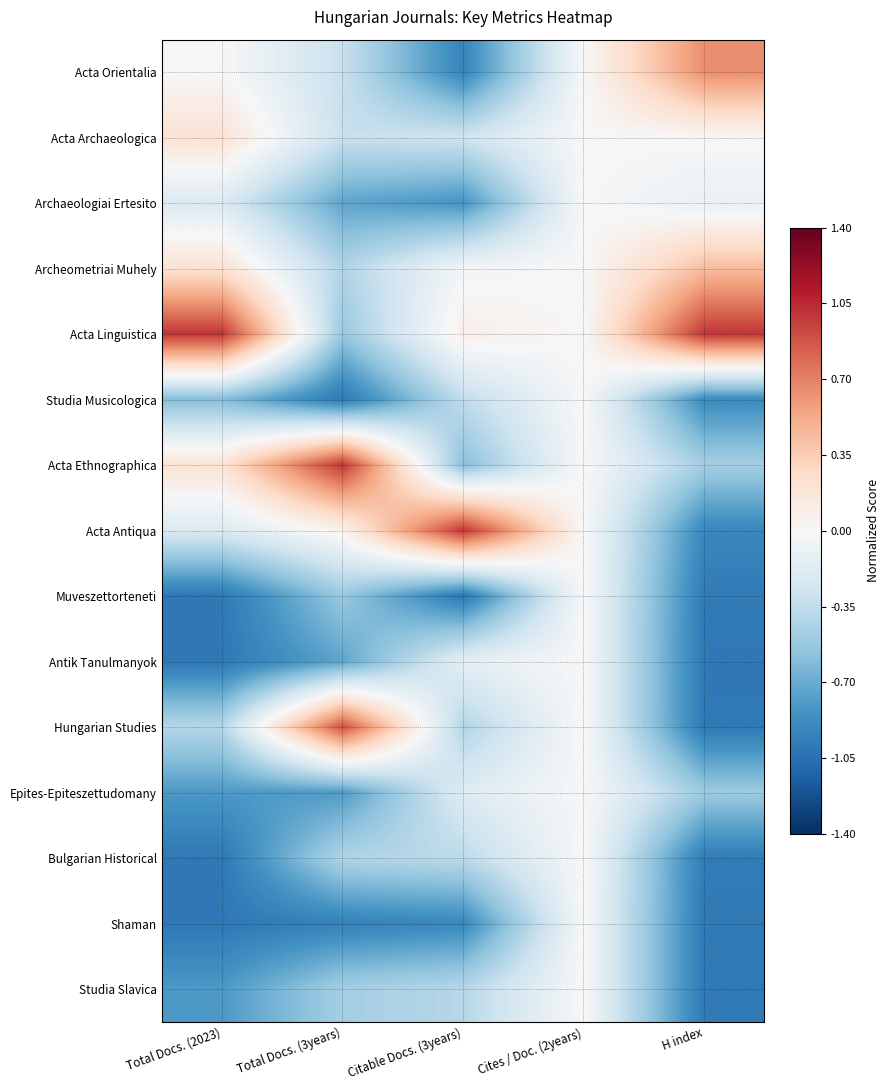

At how many categories does at least one series exceed 0?

4